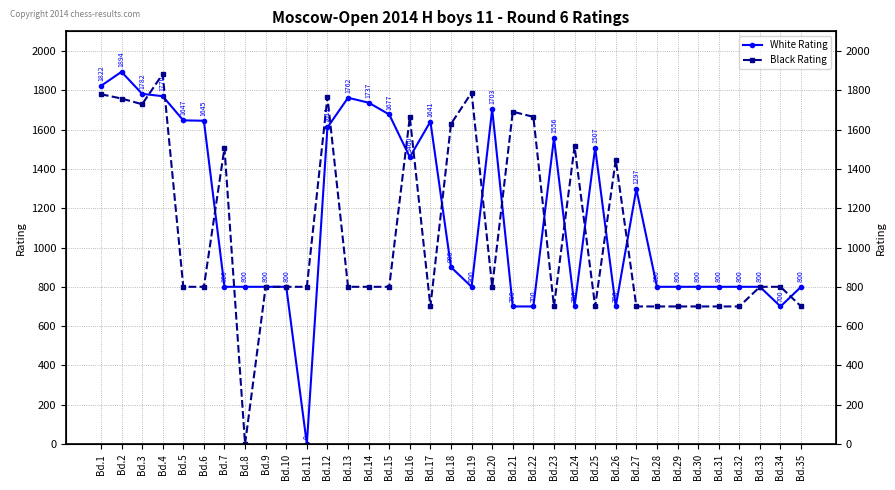

True or false: Black Rating has more than 2 points higher than both neighbors.

True